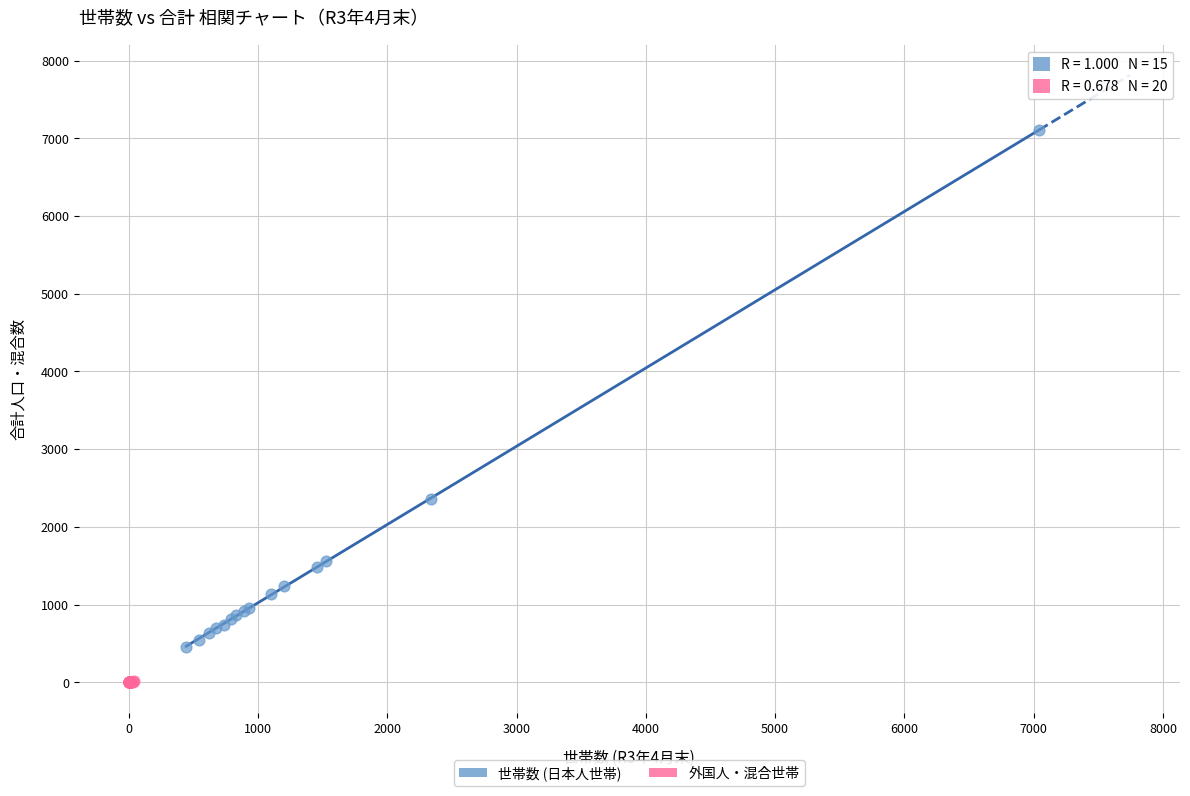

Which series contains the highest Y value?

世帯数 (日本人世帯)